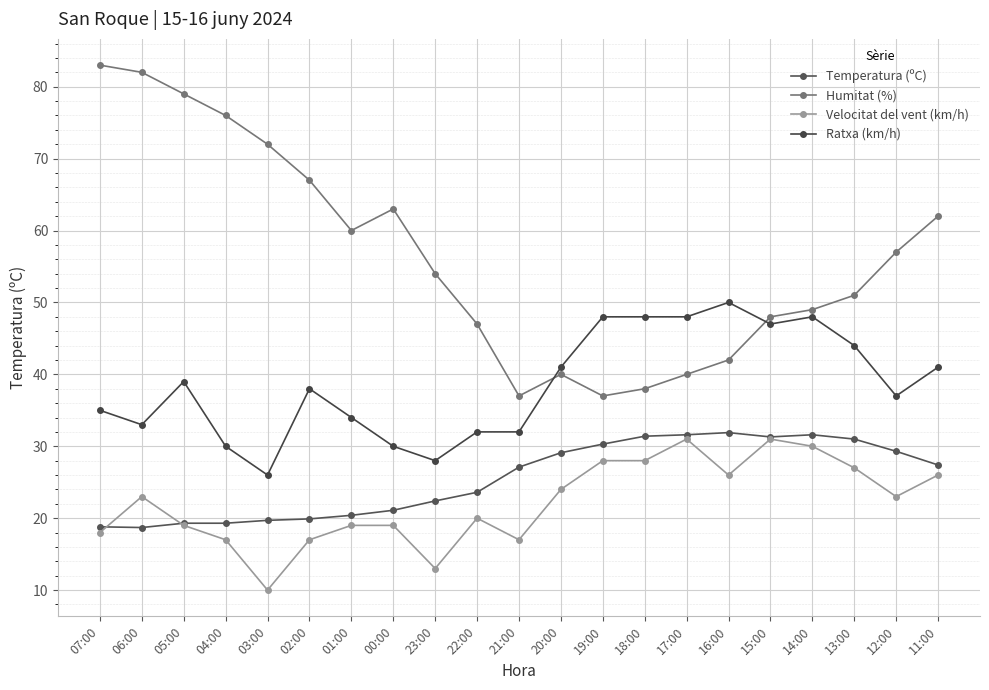

At 21:00, list the series in order from largest to smallest.

Humitat (%), Ratxa (km/h), Temperatura (ºC), Velocitat del vent (km/h)